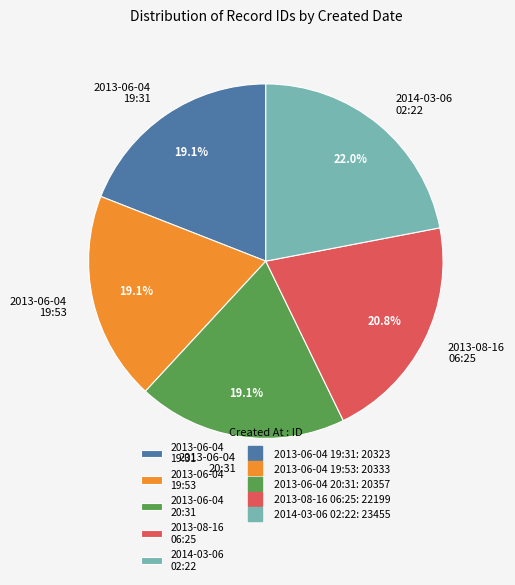

What portion of the pie excludes 2013-08-16 06:25?

79.2%